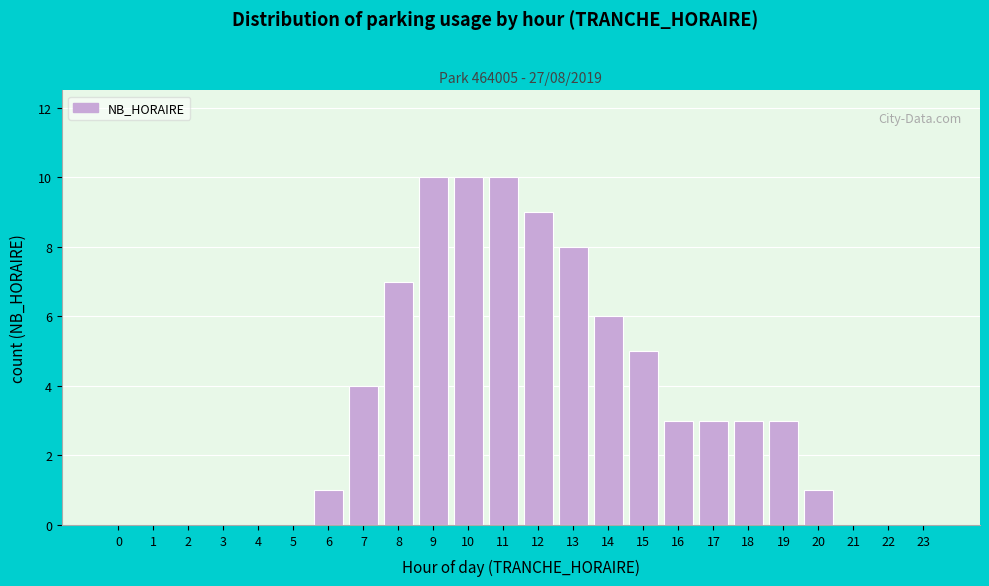

Reading left to right, extract all data points from this chart.

0=0	1=0	2=0	3=0	4=0	5=0	6=1	7=4	8=7	9=10	10=10	11=10	12=9	13=8	14=6	15=5	16=3	17=3	18=3	19=3	20=1	21=0	22=0	23=0